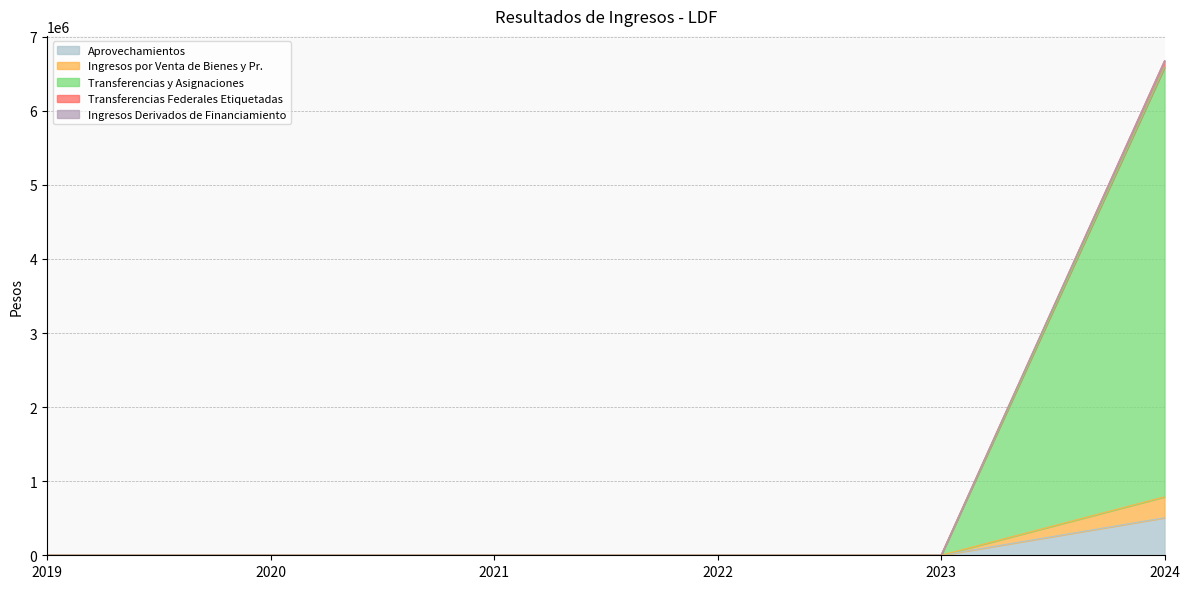

At which category is the sum across all series the highest?

2024